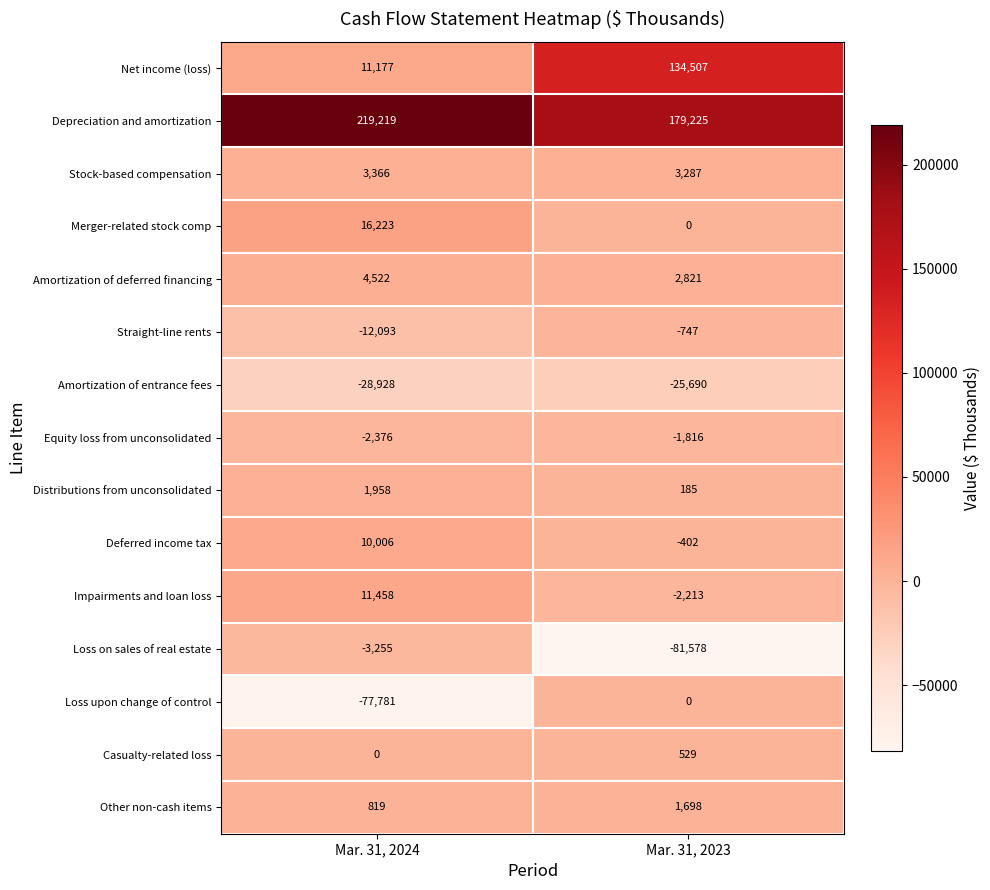

The value of Stock-based compensation at Mar. 31, 2023 is 2145. True or false?

False